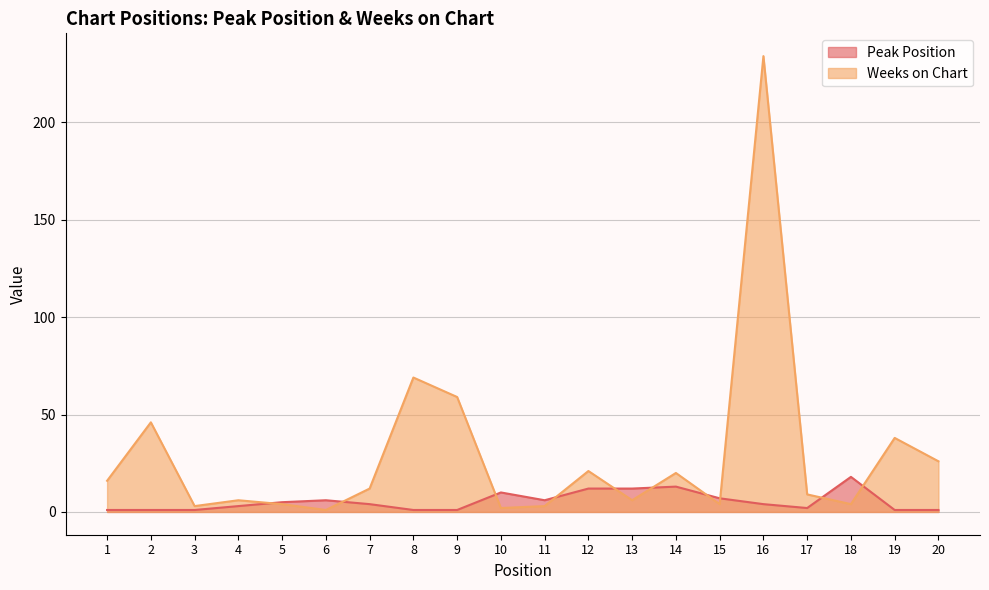

Where does the Peak Position series first go above 4?

5